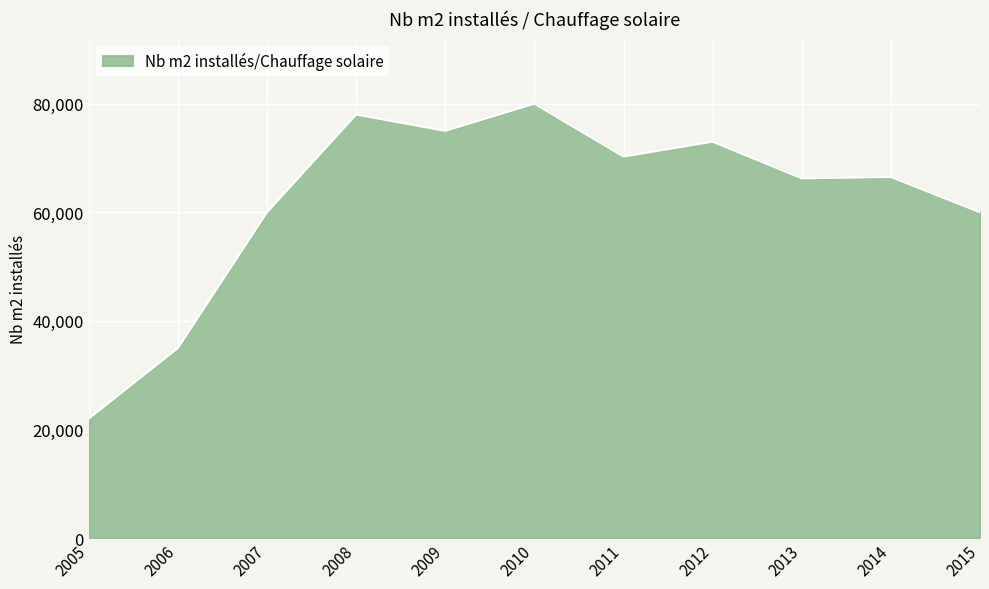

Between 2006 and 2013, which is larger?

2013